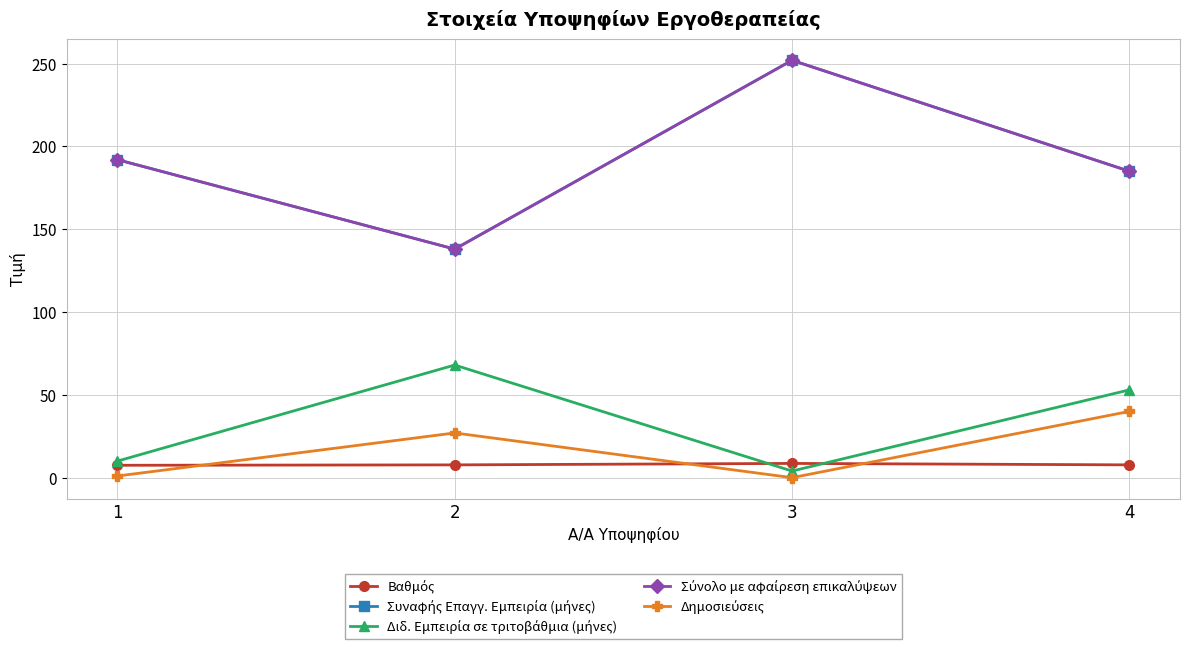

Reading left to right, what are all the values shown in this chart?

Βαθμός: 1=7.5	2=7.7	3=8.6	4=7.7
Συναφής Επαγγ. Εμπειρία (μήνες): 1=192.0	2=138.0	3=252.0	4=185.0
Διδ. Εμπειρία σε τριτοβάθμια (μήνες): 1=10.0	2=68.0	3=4.0	4=53.0
Σύνολο με αφαίρεση επικαλύψεων: 1=192.0	2=138.0	3=252.0	4=185.0
Δημοσιεύσεις: 1=1.0	2=27.0	3=0.0	4=40.0